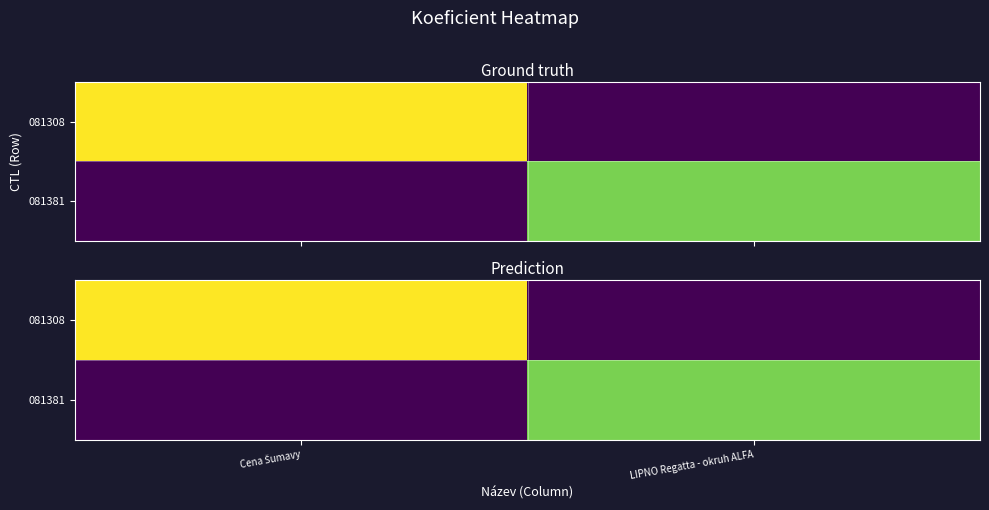

At how many categories does at least one series exceed 2?

2